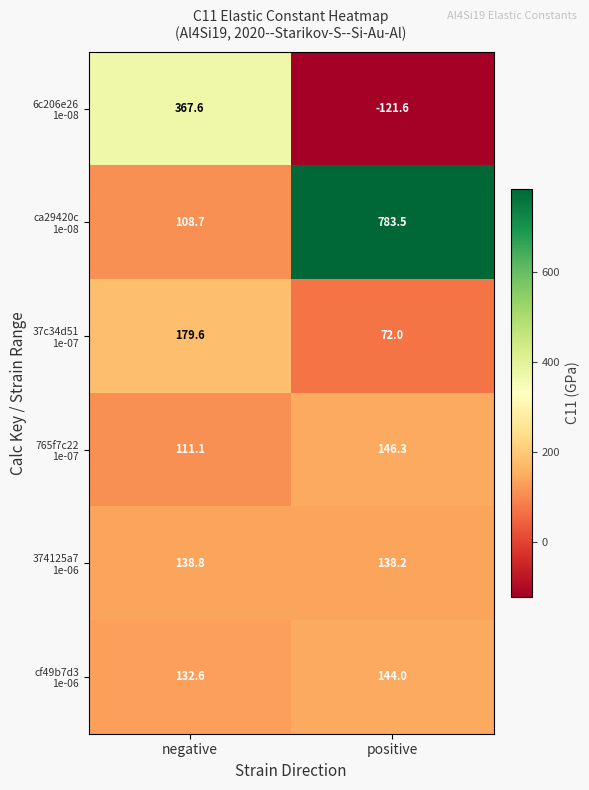

At which category does the chart reach its peak across all series?

positive